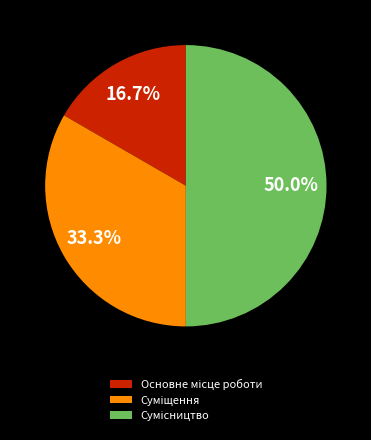

The Основне місце роботи slice represents 17% of the pie. True or false?

True